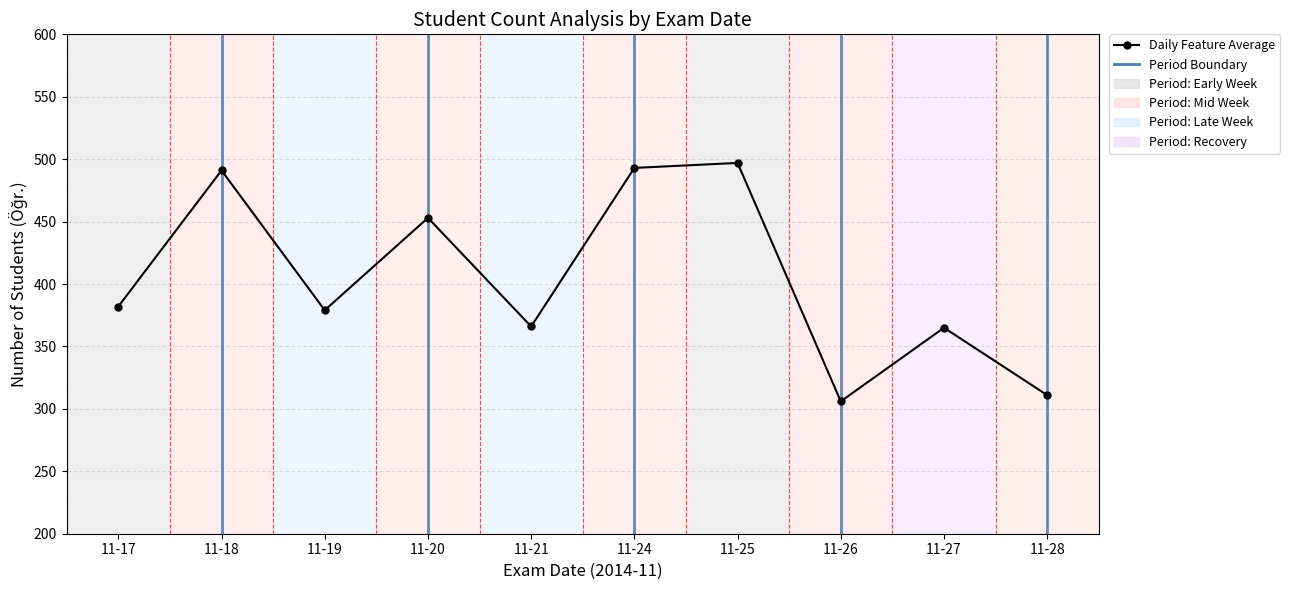

The chart shows a value of 809 at 11-25. True or false?

False